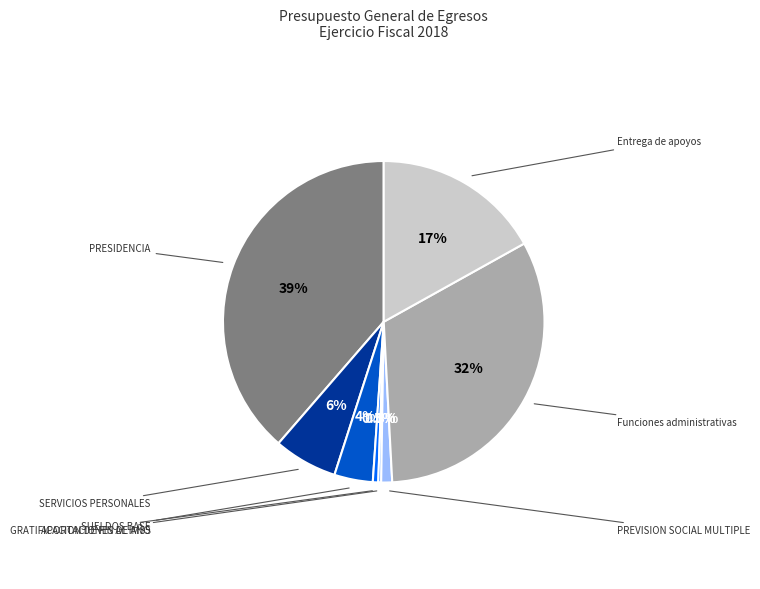

Is there a majority slice in this chart?

No